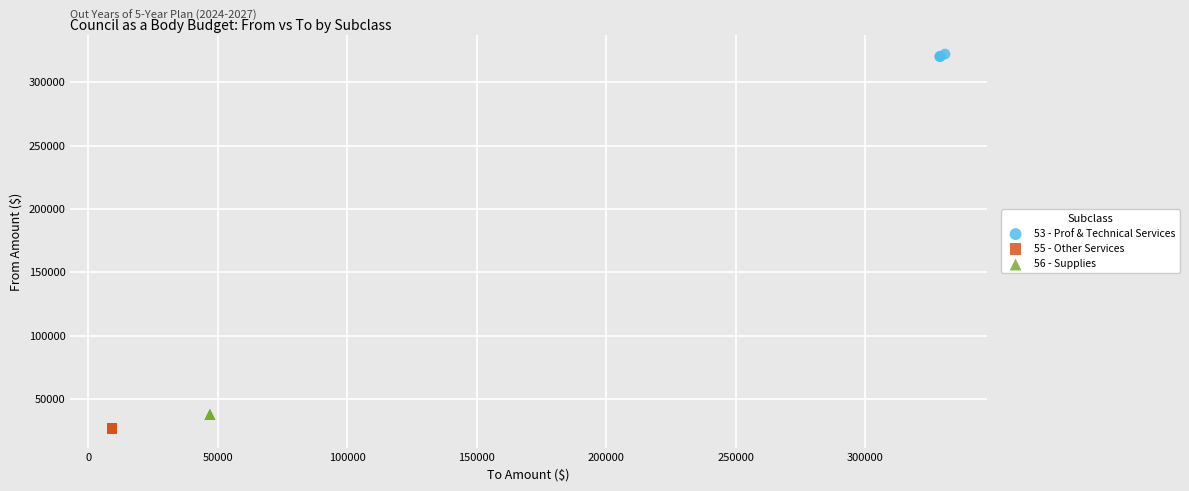

Which series contains the highest Y value?

53 - Prof & Technical Services